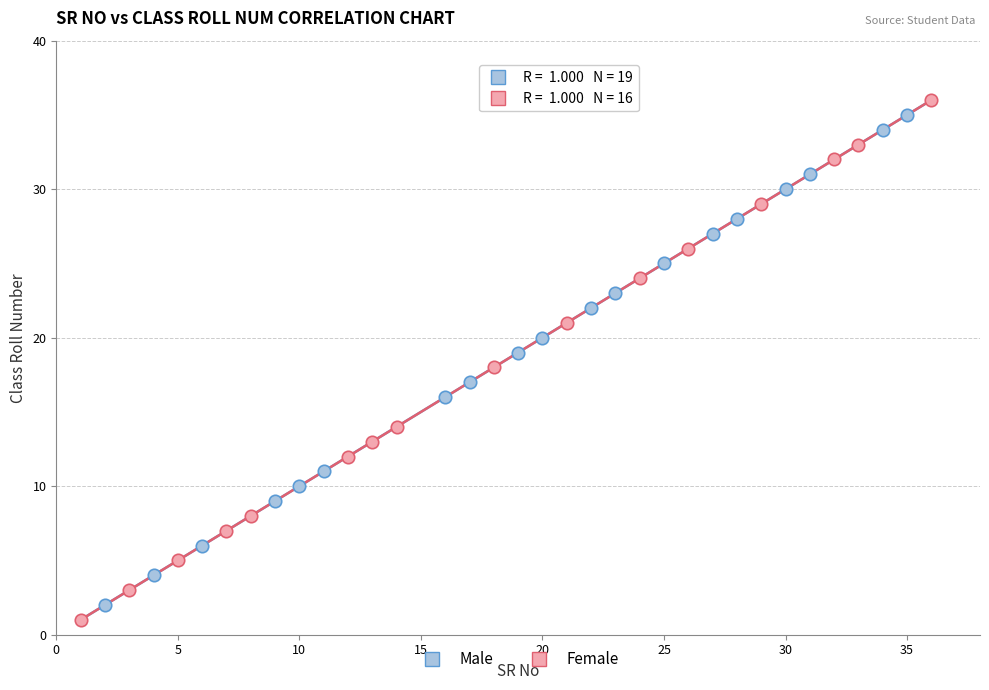

Which series has the widest spread of Y values?

Female